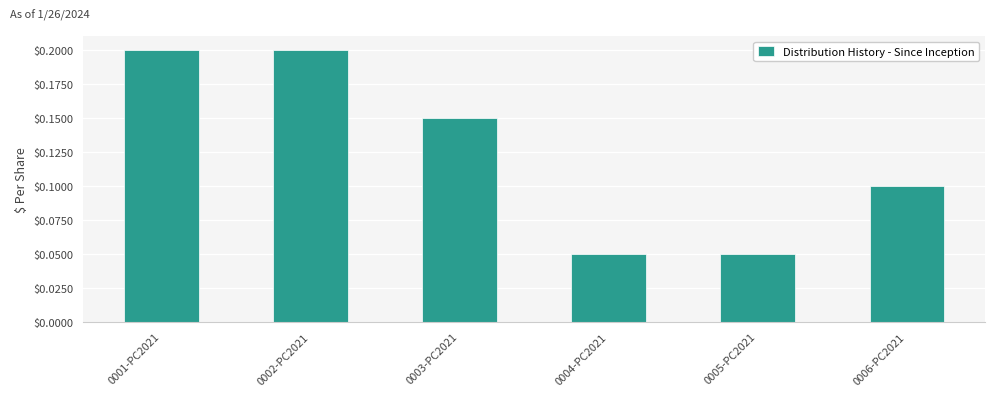

List the labels in order of value, largest first.

0001-PC2021, 0002-PC2021, 0003-PC2021, 0006-PC2021, 0004-PC2021, 0005-PC2021